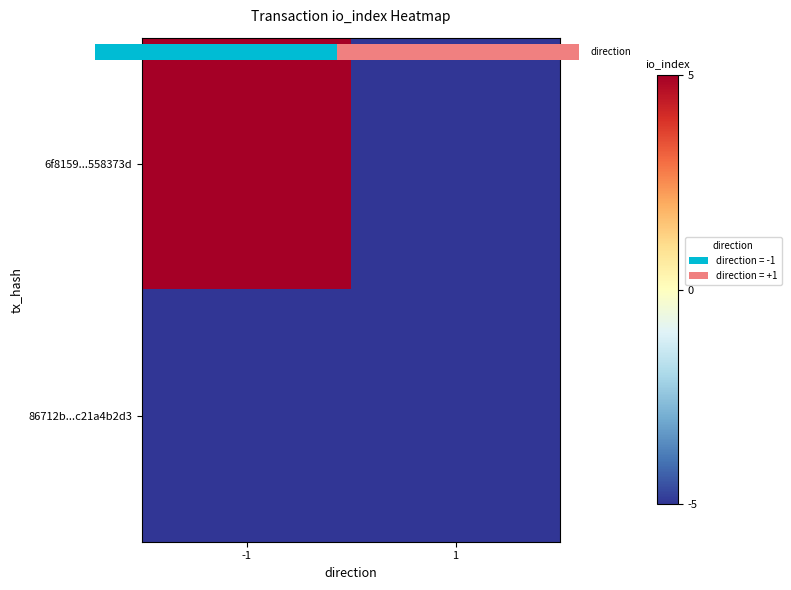

At how many categories does at least one series exceed 10?

1